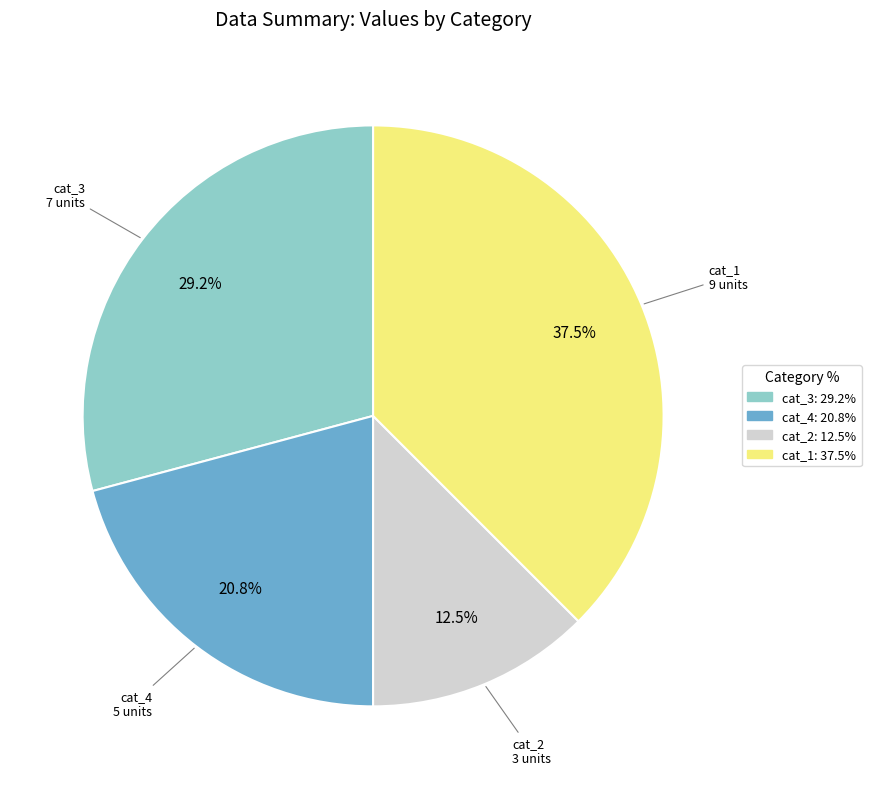

Is there any slice that represents more than half of the pie?

No